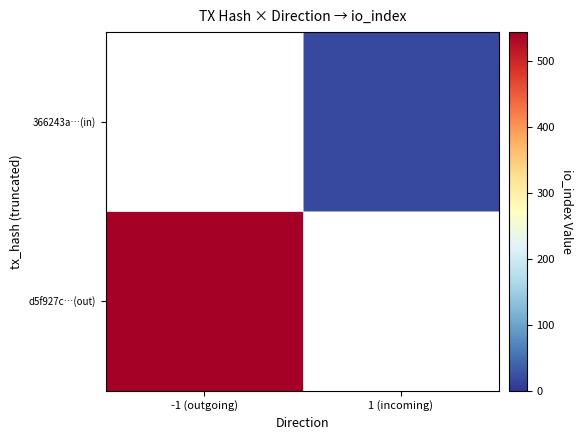

At which category does the chart reach its peak across all series?

-1 (outgoing)